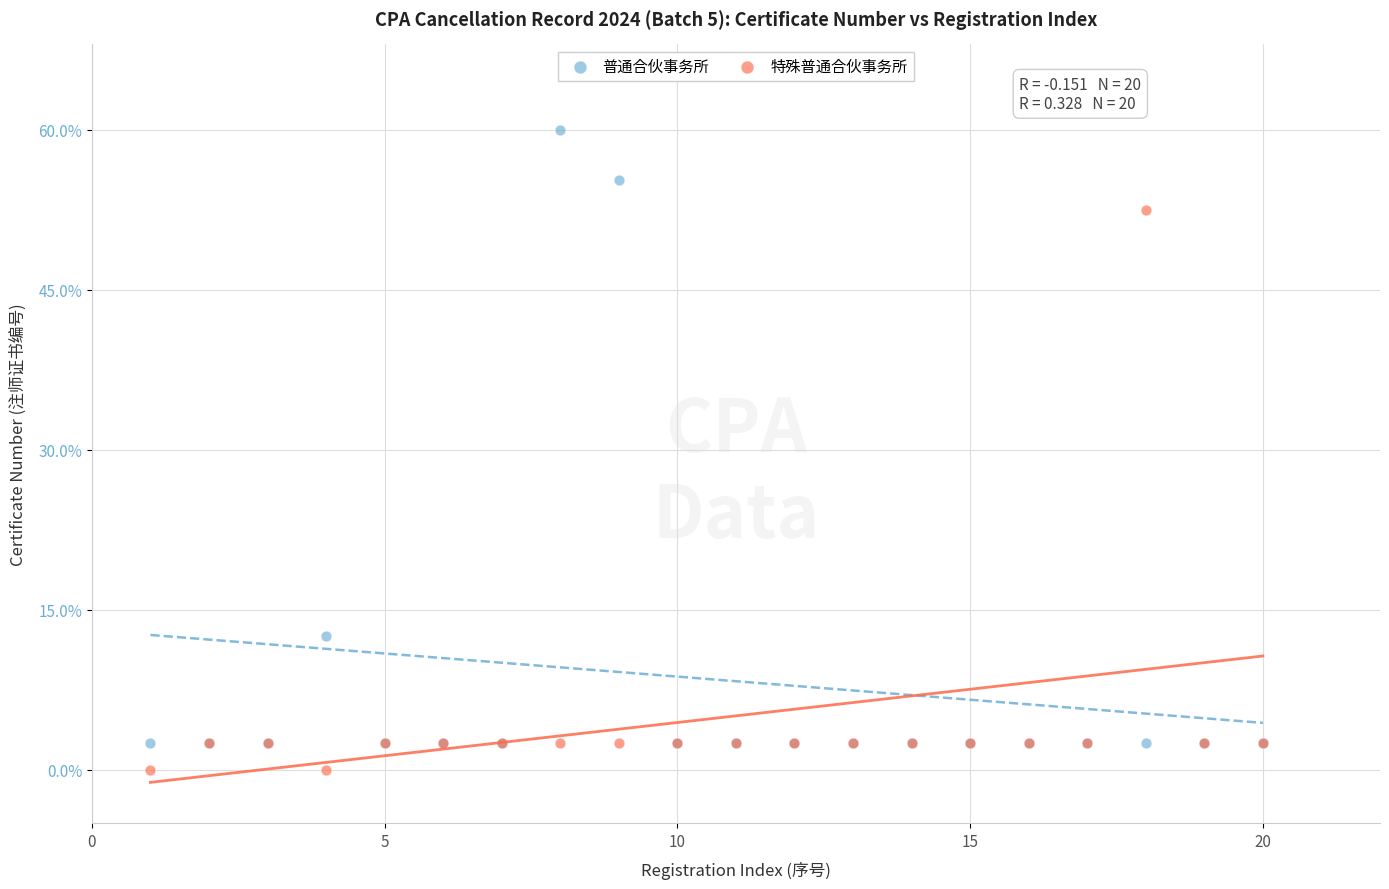

What are all the series names shown in the legend?

普通合伙事务所, 特殊普通合伙事务所